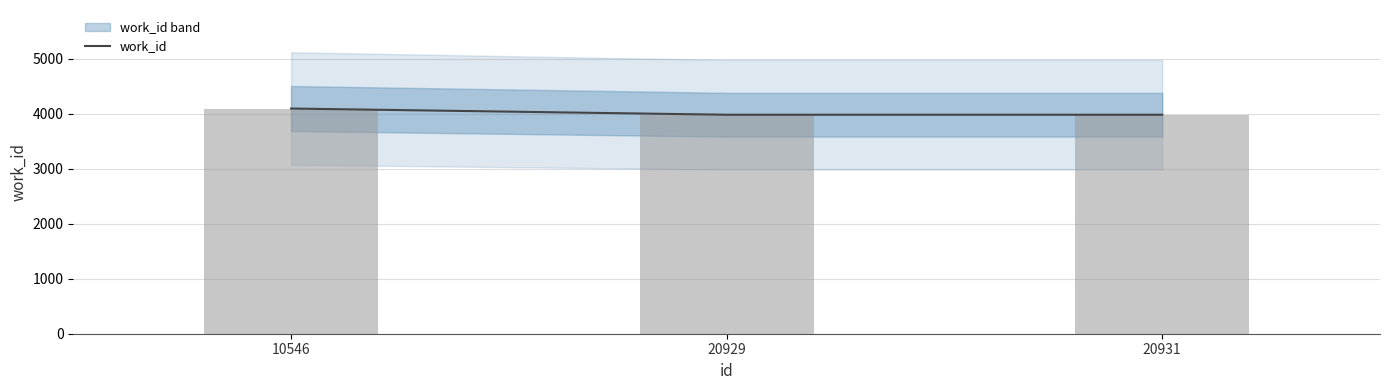

What is the difference between the maximum and minimum values?

113